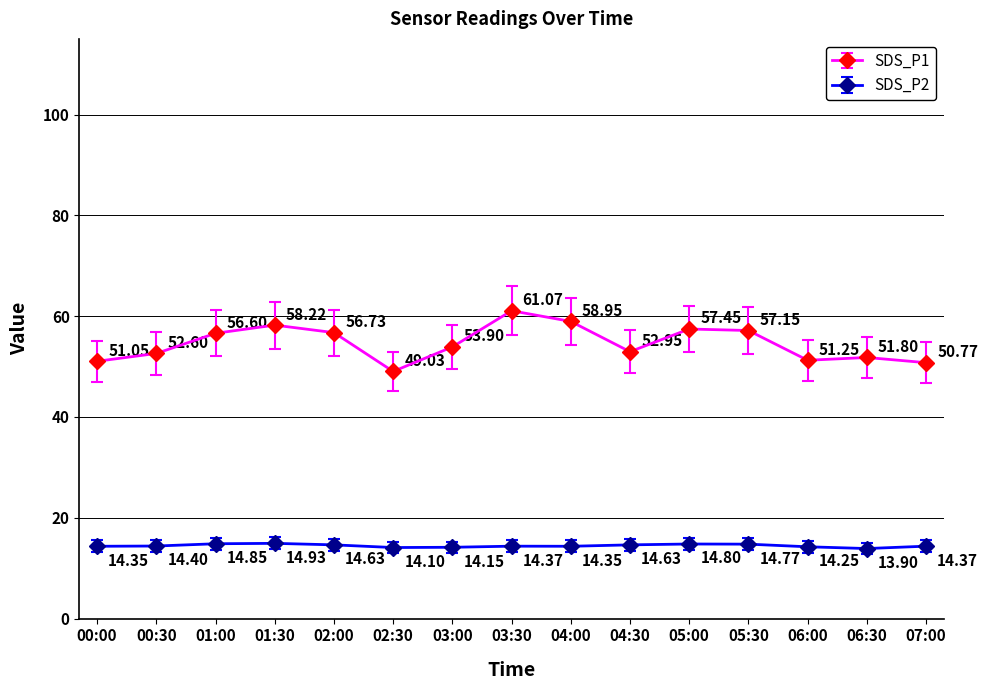

In SDS_P1, how many points are higher than both neighbors (excluding endpoints)?

4